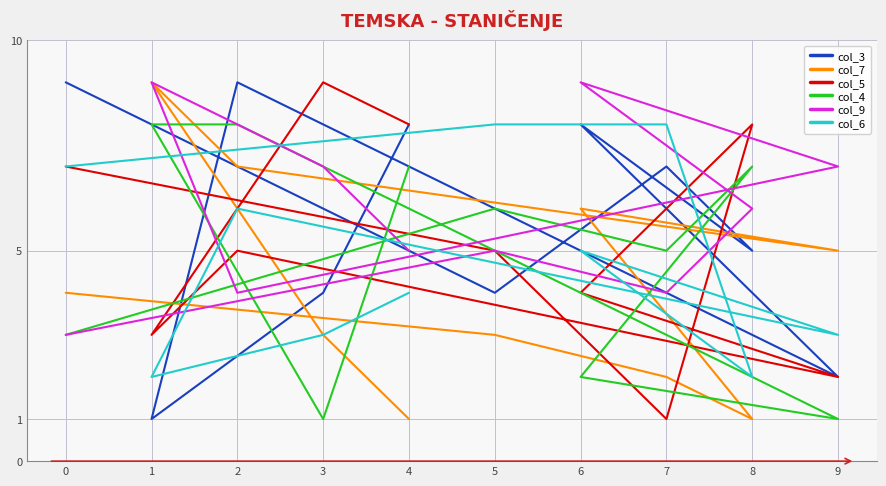

At which category is the sum across all series the highest?

2